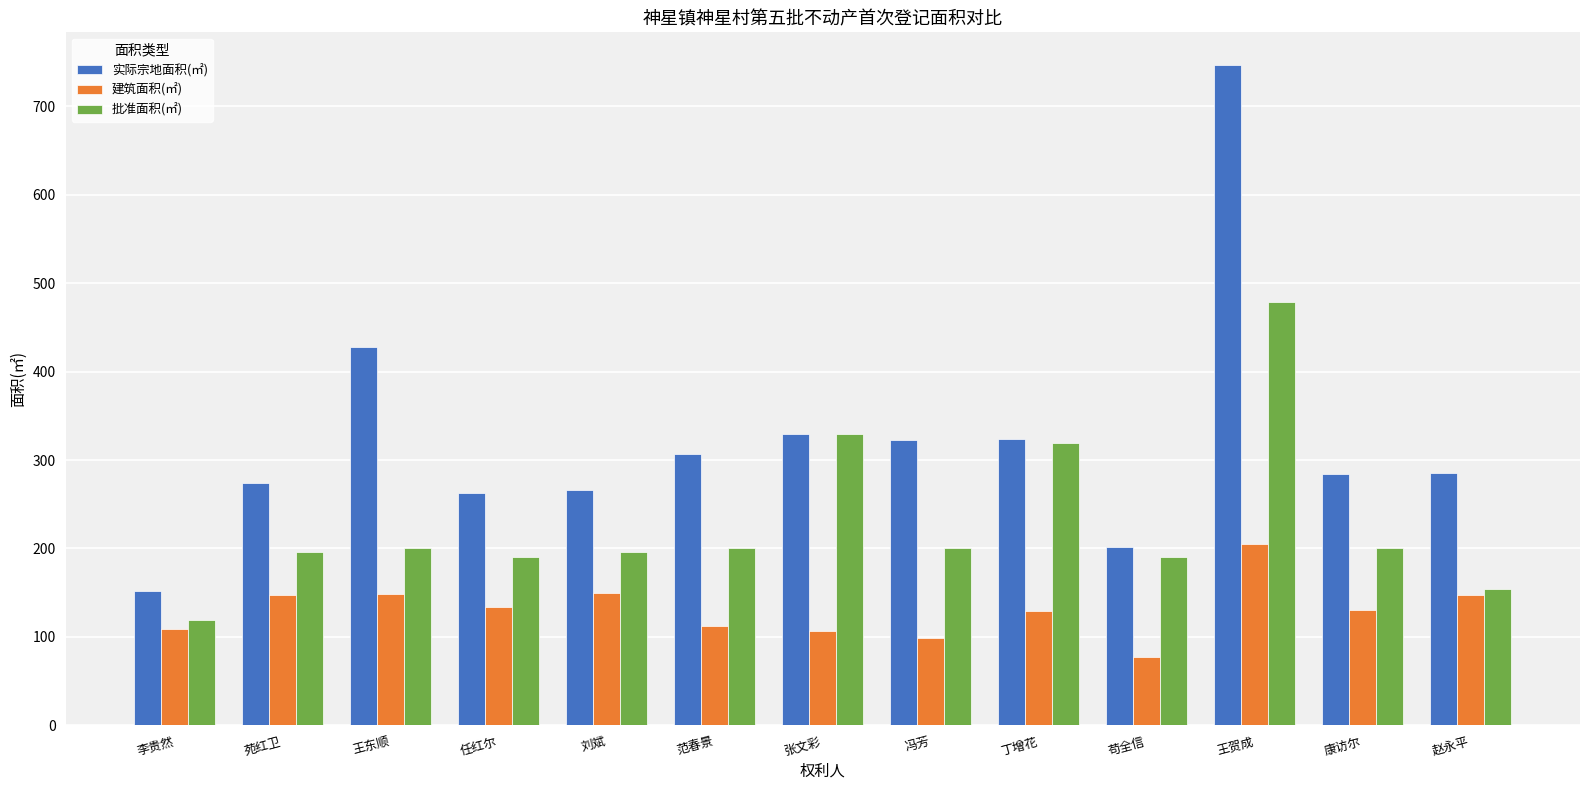

Rank the series by their maximum value, from lowest to highest.

建筑面积(㎡), 批准面积(㎡), 实际宗地面积(㎡)